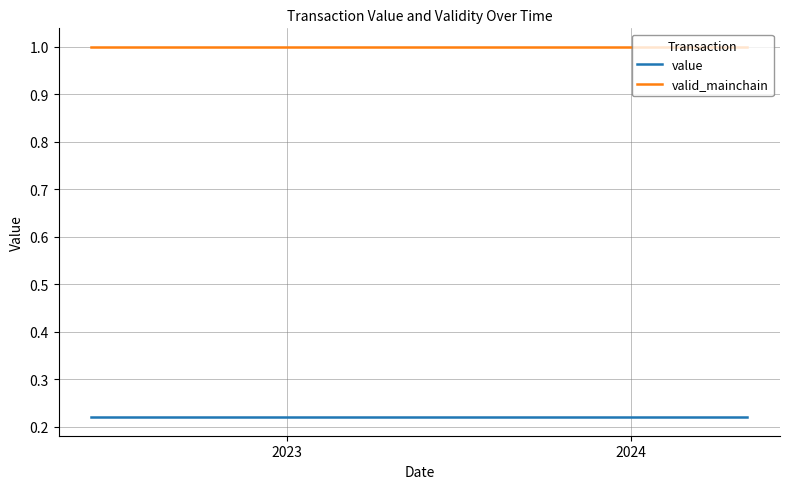

True or false: valid_mainchain and value intersect in this chart.

False